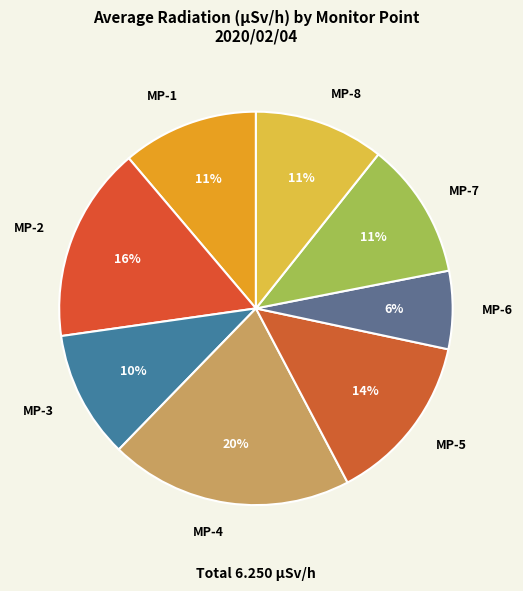

Is there a majority slice in this chart?

No